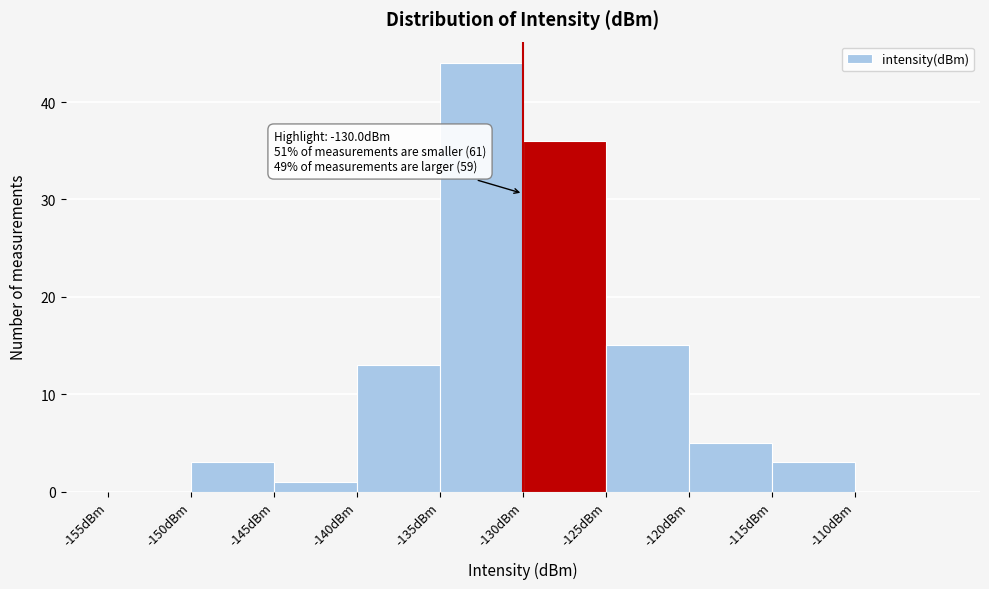

Over which range of the x-axis is the bar tallest?

-135 to -130